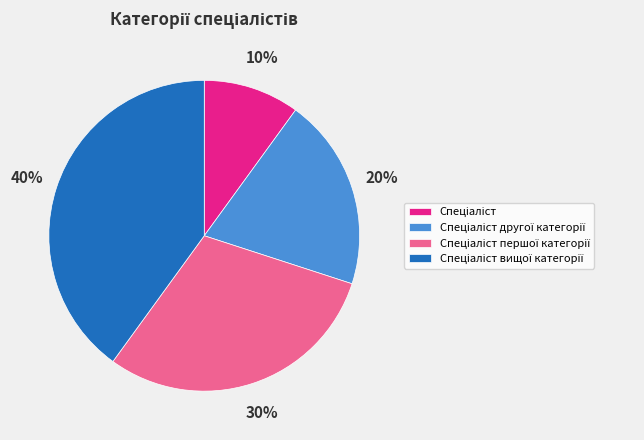

To the nearest percent, what is the average slice percentage?

25%